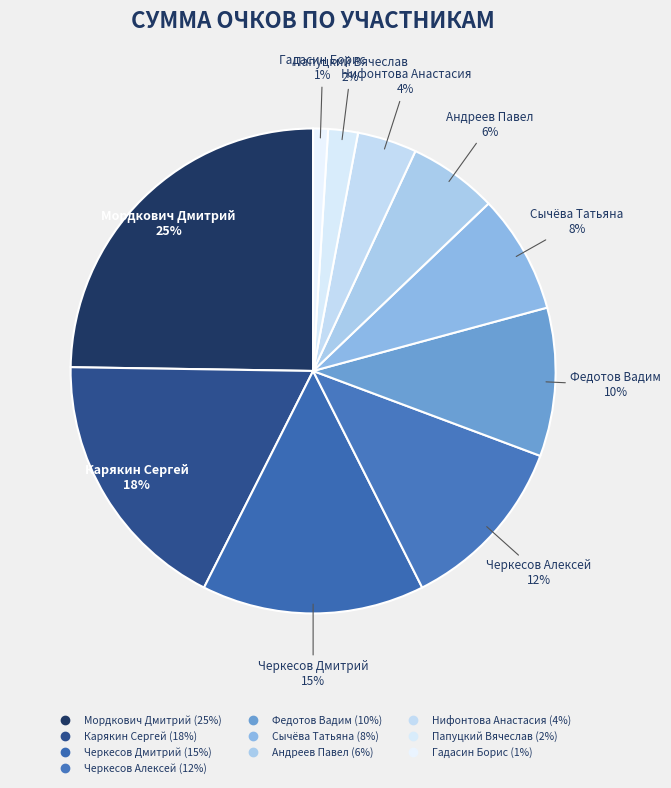

What is the change in value from Федотов Вадим to Папуцкий Вячеслав?

-8